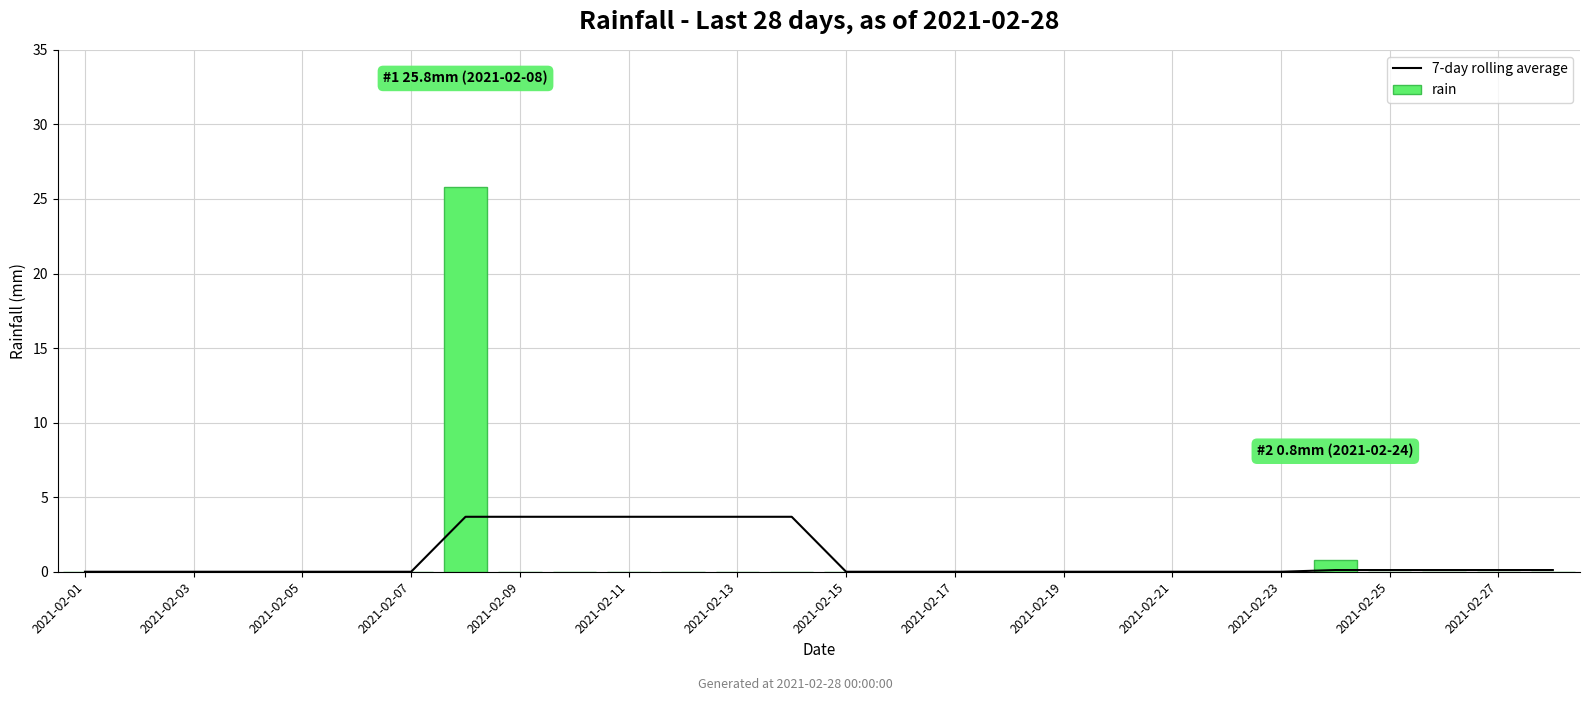

True or false: rain has a value of -11.3 at 2021-02-27.

False